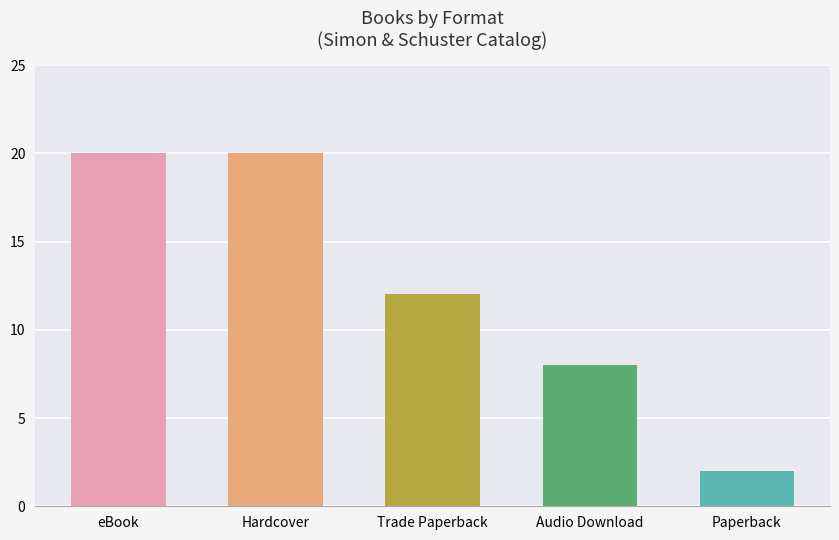

Between Audio Download and Trade Paperback, which is larger?

Trade Paperback